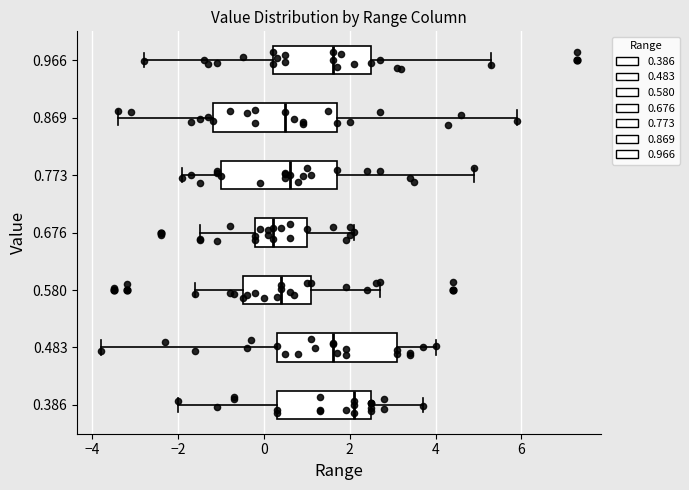

Reading bottom to top, read every box against the x-axis: the position of its median line, the range the box covers, and the ends of its whiskers. The values are not printed on the chart, so give them approximately, as read against the axis.

0.386: median 2.2, box 0.4 to 2.6, whiskers -2.0 to 3.8
0.483: median 1.6, box 0.4 to 3.2, whiskers -3.8 to 4.0
0.580: median 0.4, box -0.4 to 1.2, whiskers -1.6 to 2.8
0.676: median 0.2, box -0.2 to 1.0, whiskers -1.4 to 2.2
0.773: median 0.6, box -1.0 to 1.8, whiskers -1.8 to 5.0
0.869: median 0.6, box -1.2 to 1.8, whiskers -3.4 to 6.0
0.966: median 1.6, box 0.2 to 2.6, whiskers -2.8 to 5.4